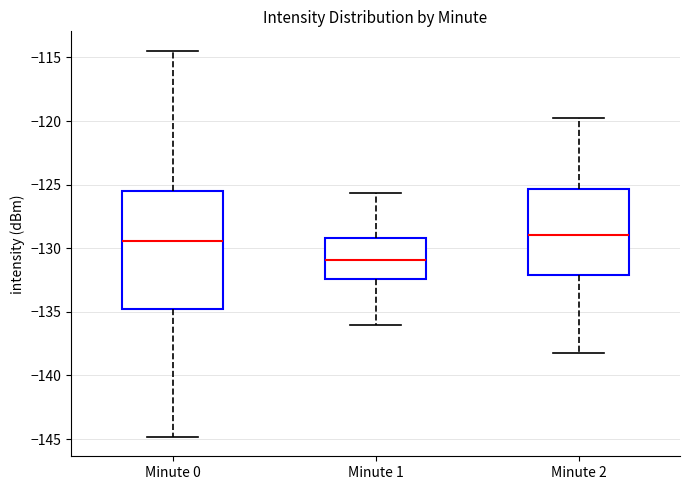

Where is the lower edge of the box for Minute 2 on the y-axis? The values are not printed on the chart, so give them approximately, as read against the axis.

-132.0